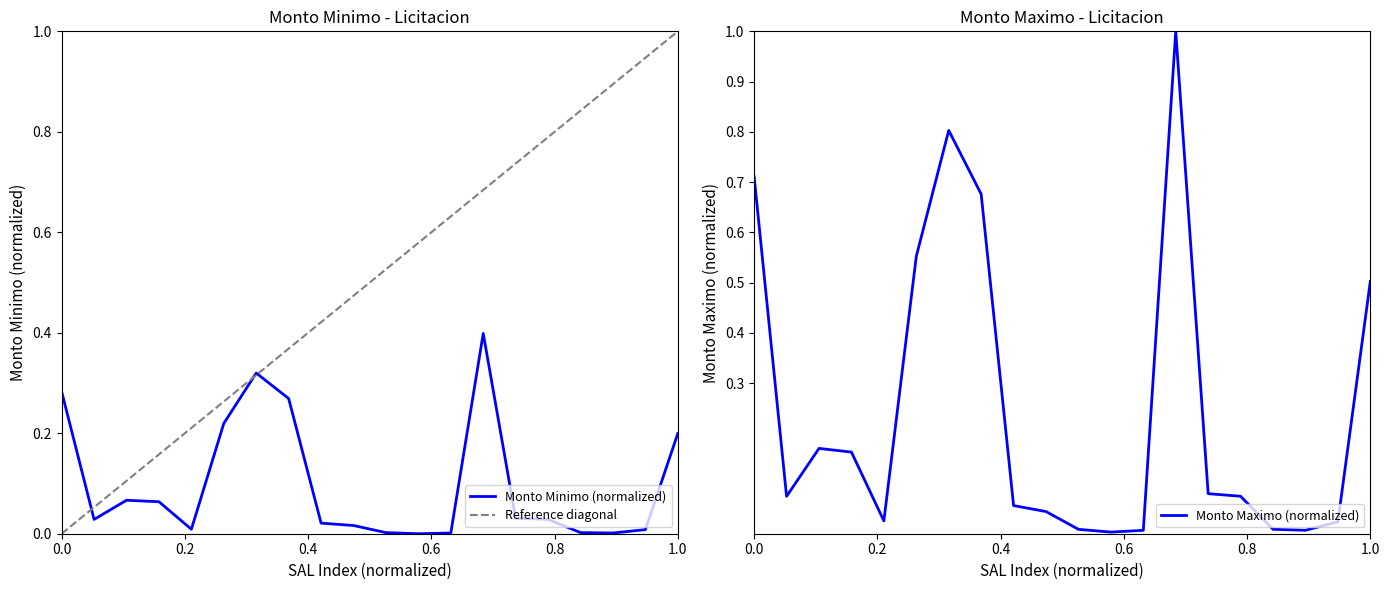

True or false: Monto Minimo and Monto Maximo intersect in this chart.

False